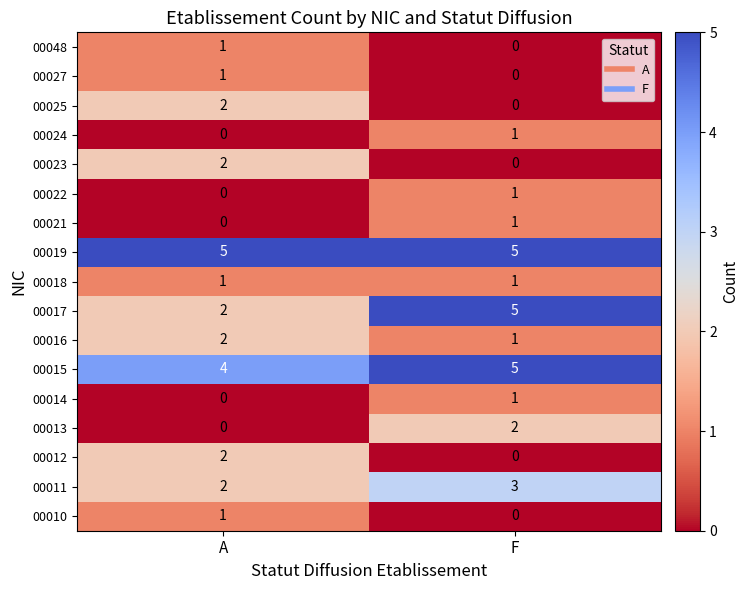

Which category has the lowest value in the 00015 series?

A